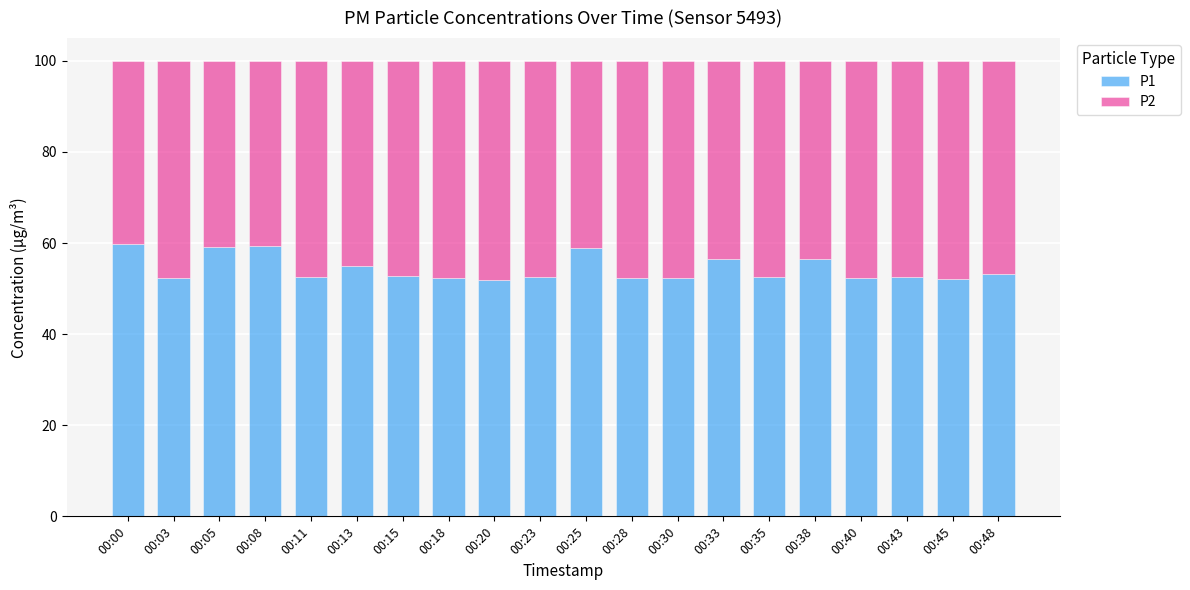

What is the difference between the P1 values at 00:05 and 00:38?

2.6